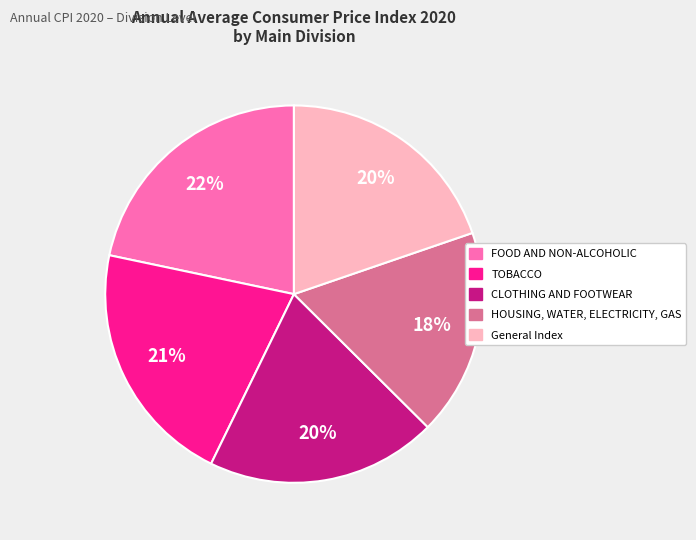

Does HOUSING, WATER, ELECTRICITY, GAS account for over 50% of the chart?

No